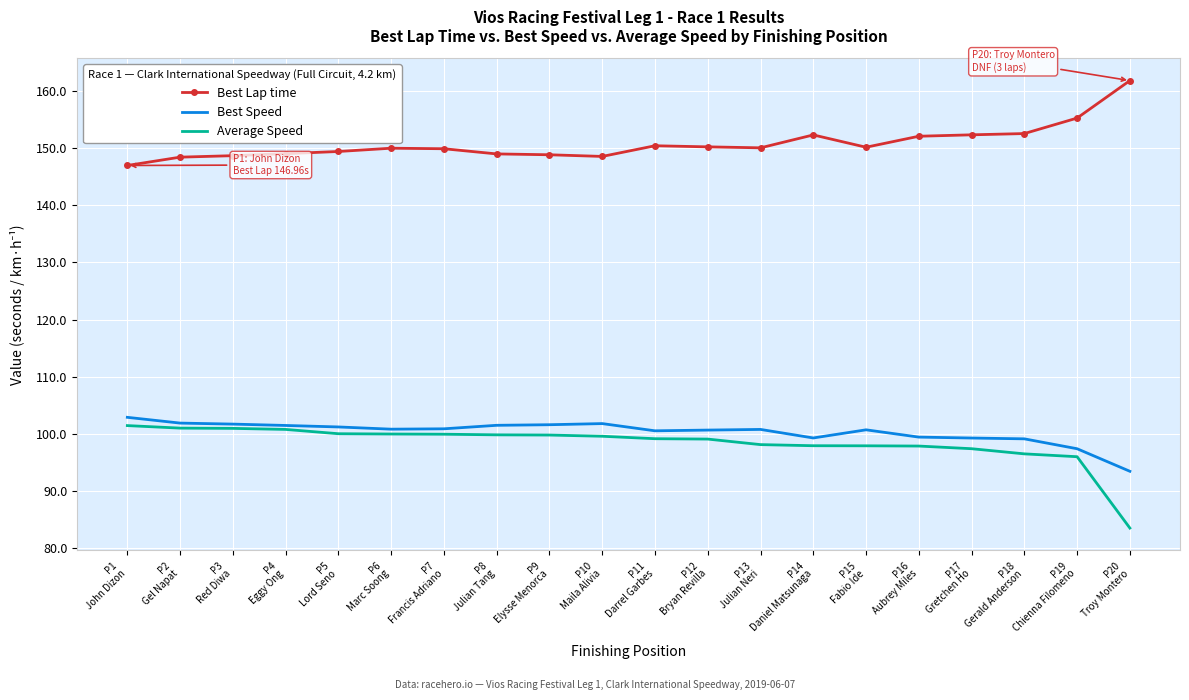

What is the difference between the second highest and second lowest values in the Best Speed series?

4.5